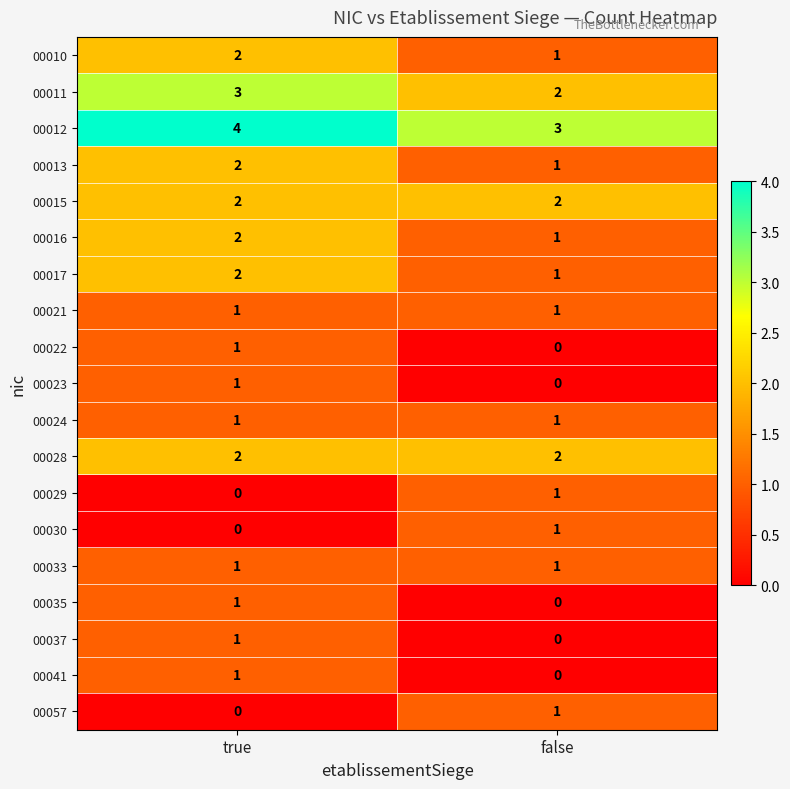

Rank the categories by 00012 value from lowest to highest.

false, true